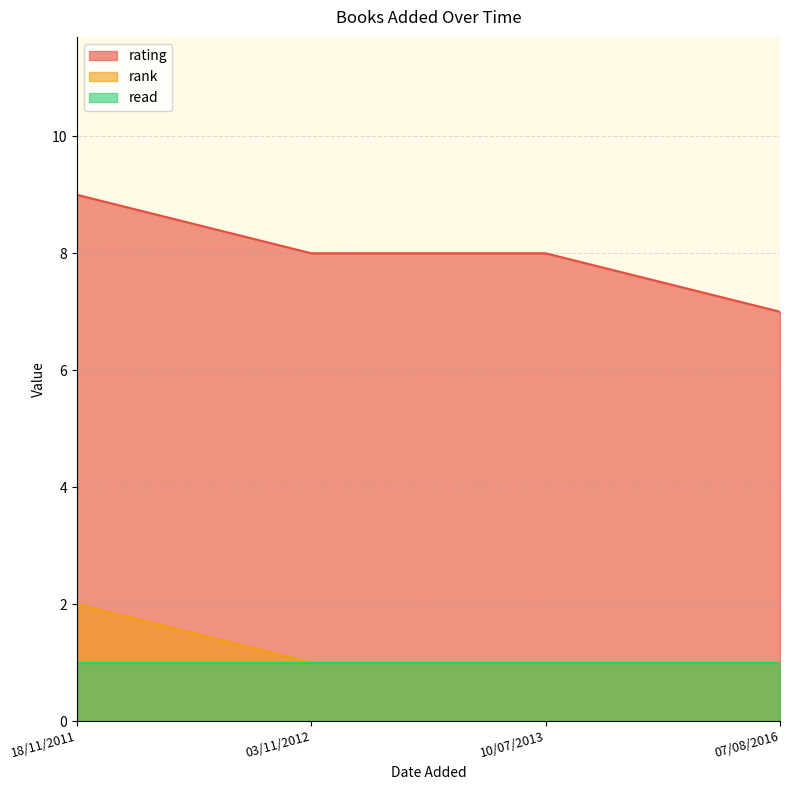

How many lines are shown in the chart?

3